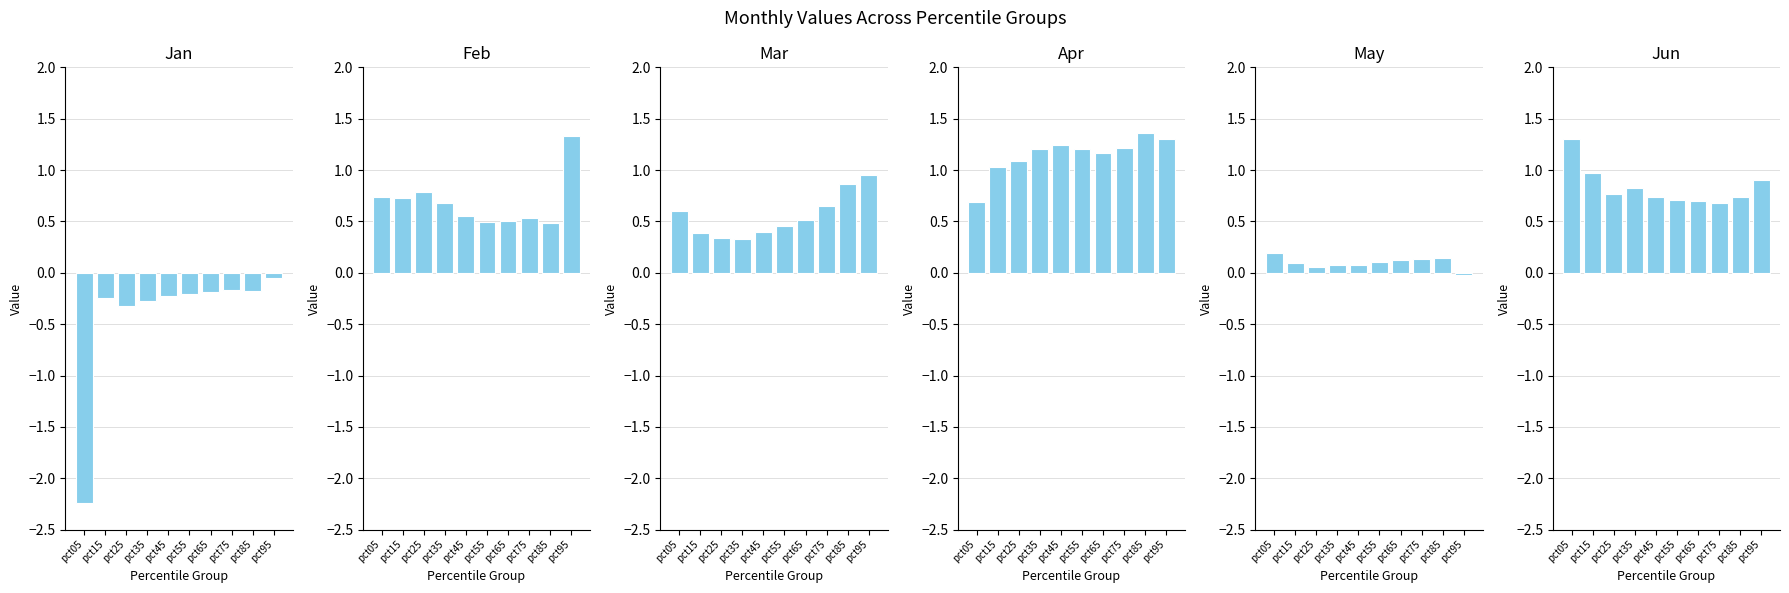

True or false: Feb has a value of 0.5 at pct95.

False